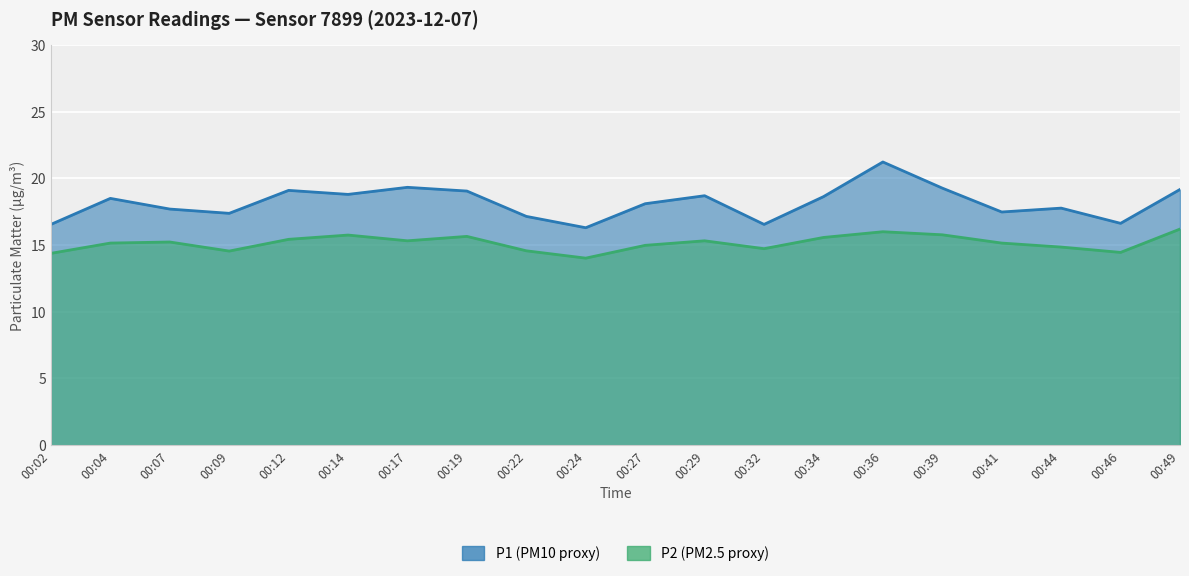

True or false: P1 and P2 cross at least once.

False